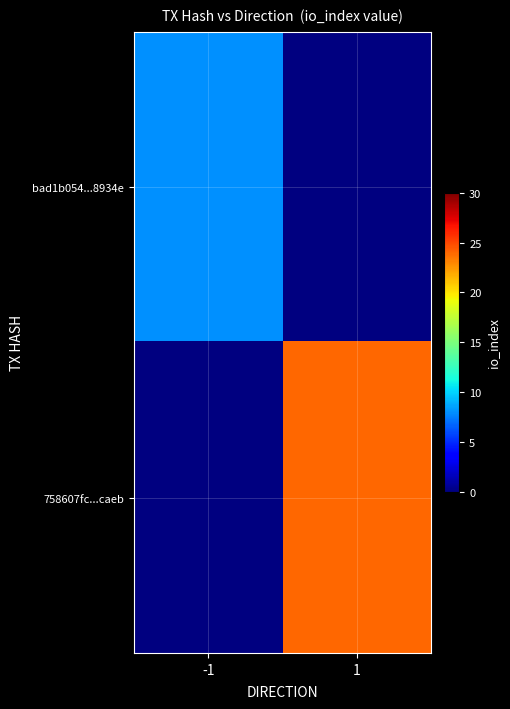

Which category has the highest value in the 758607fc...caeb series?

-1